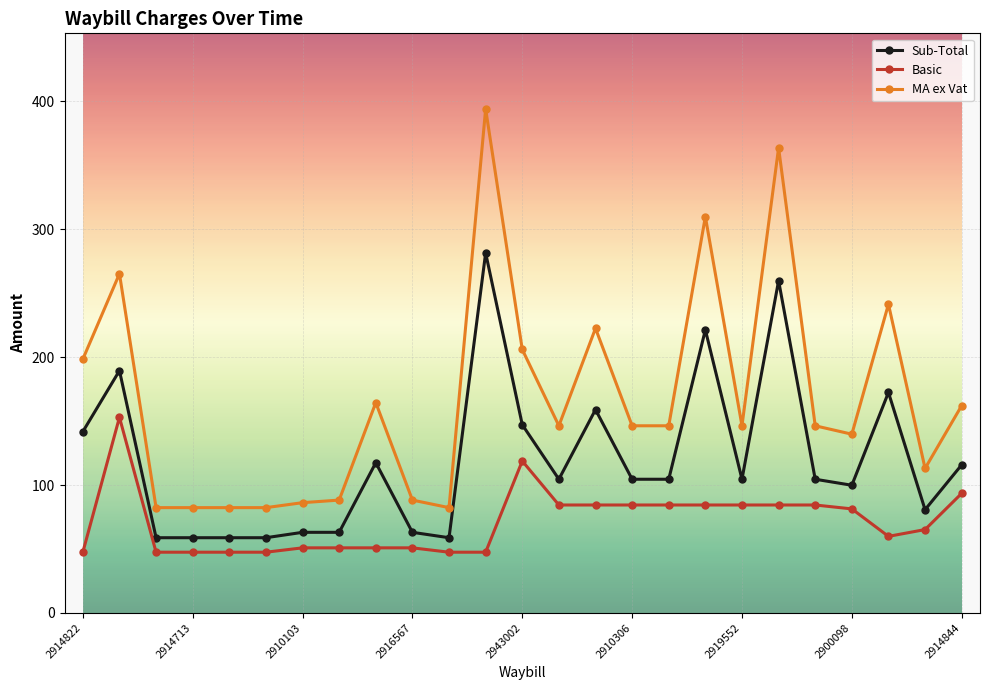

What is the maximum value for Sub-Total?

281.5